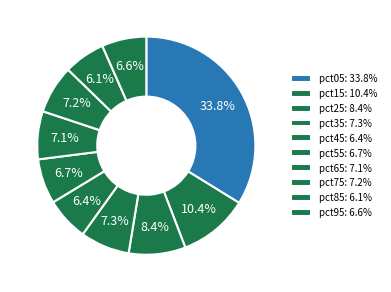

How many segments does this pie chart have?

10